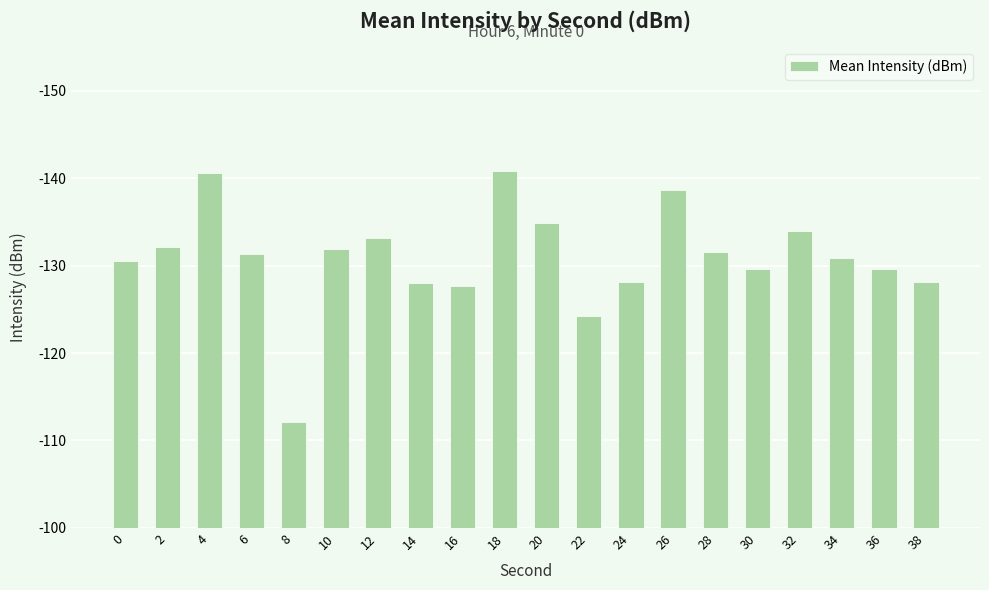

The chart shows a value of 129.6 at 36. True or false?

True